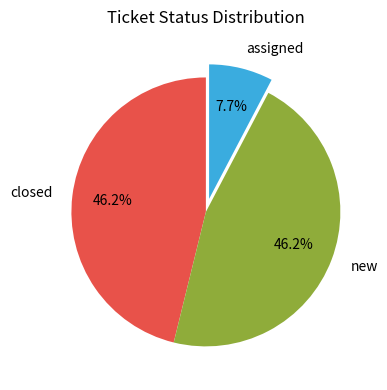

Which slice is the smallest?

assigned